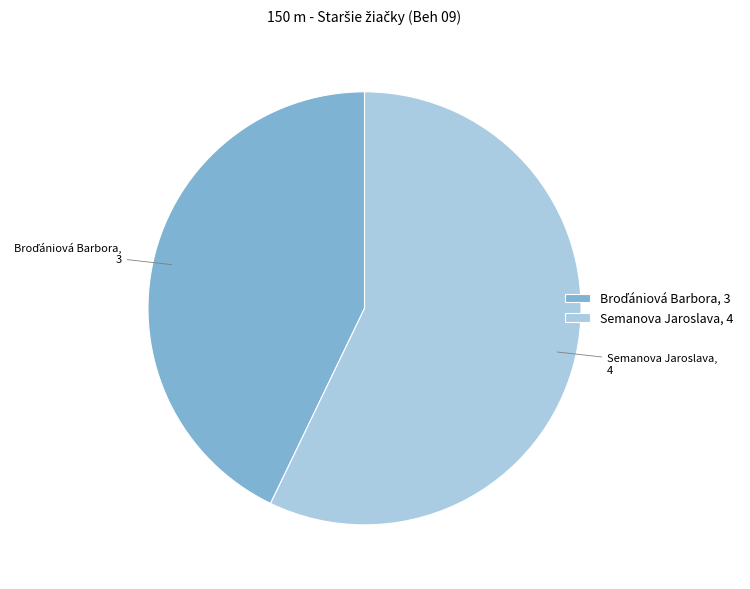

Is it true that Semanova Jaroslava, 4 is 71% of the pie?

False